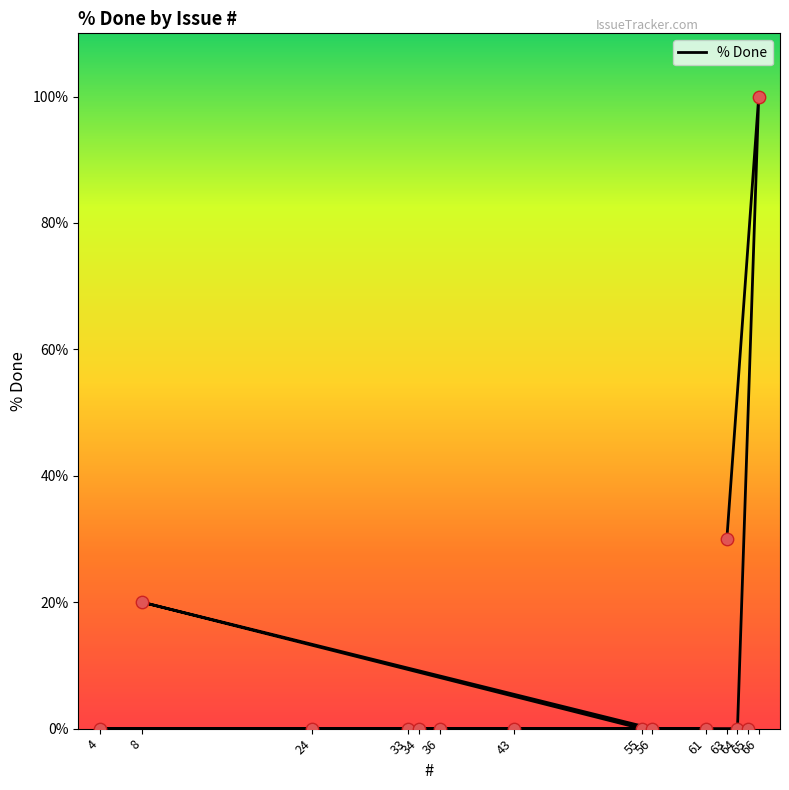

Which has a higher value, 64 or 34?

64